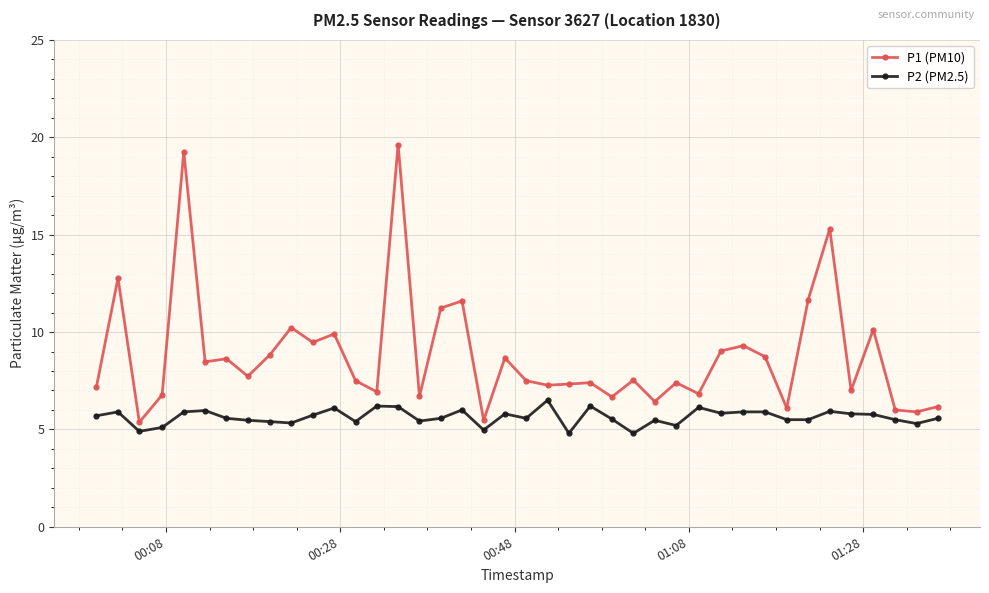

What is the lowest value of the P1 (PM10) series?

5.4